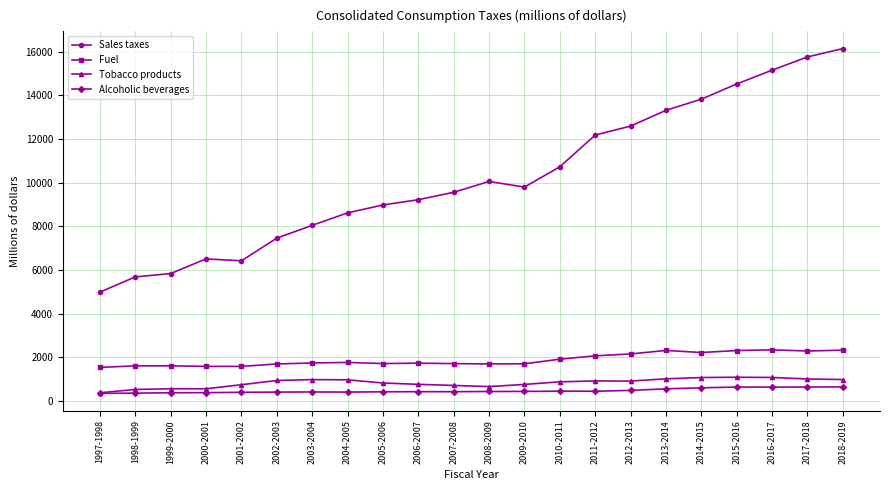

True or false: Alcoholic beverages and Fuel intersect in this chart.

False